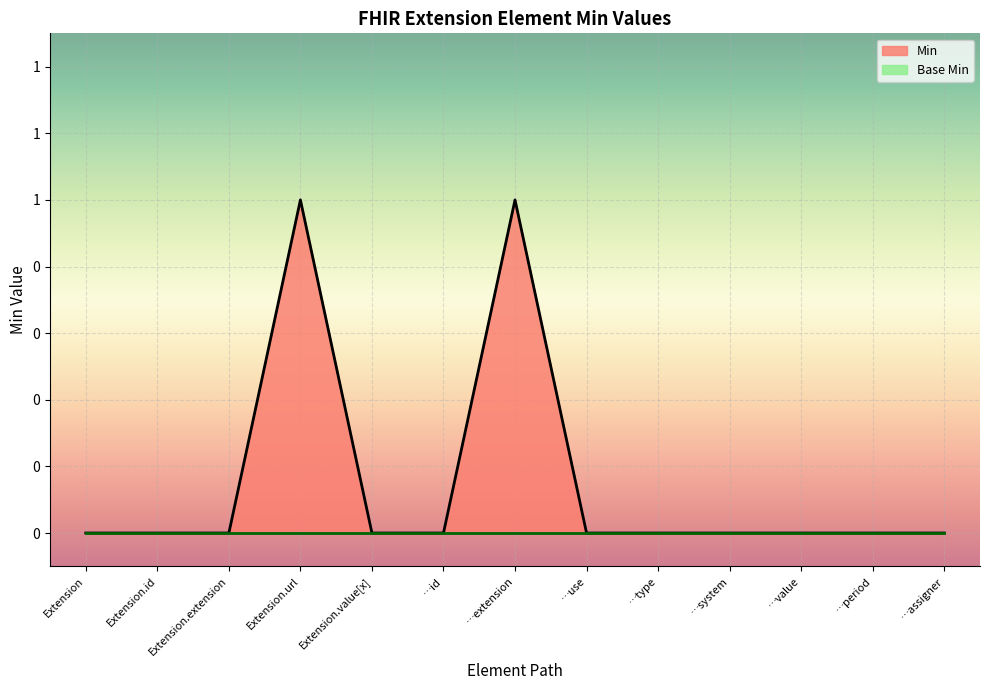

List the labels in order of value, largest first.

Extension.url, …extension, Extension, Extension.id, Extension.extension, Extension.value[x], …id, …use, …type, …system, …value, …period, …assigner